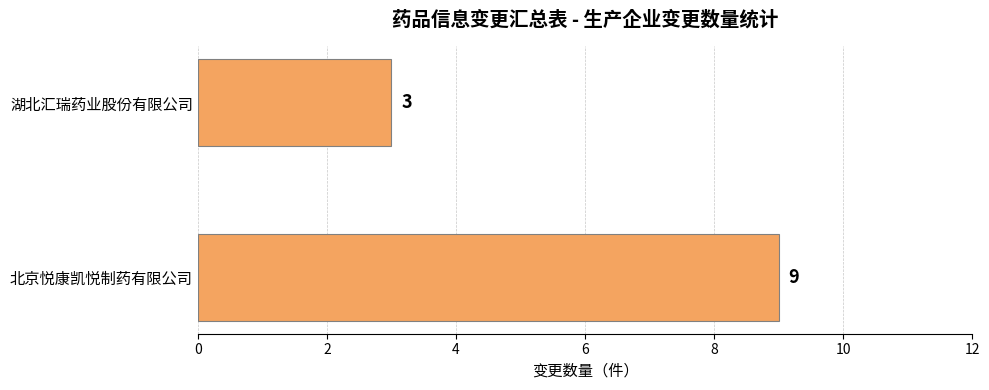

True or false: the data shows 12 at 北京悦康凯悦制药有限公司.

False